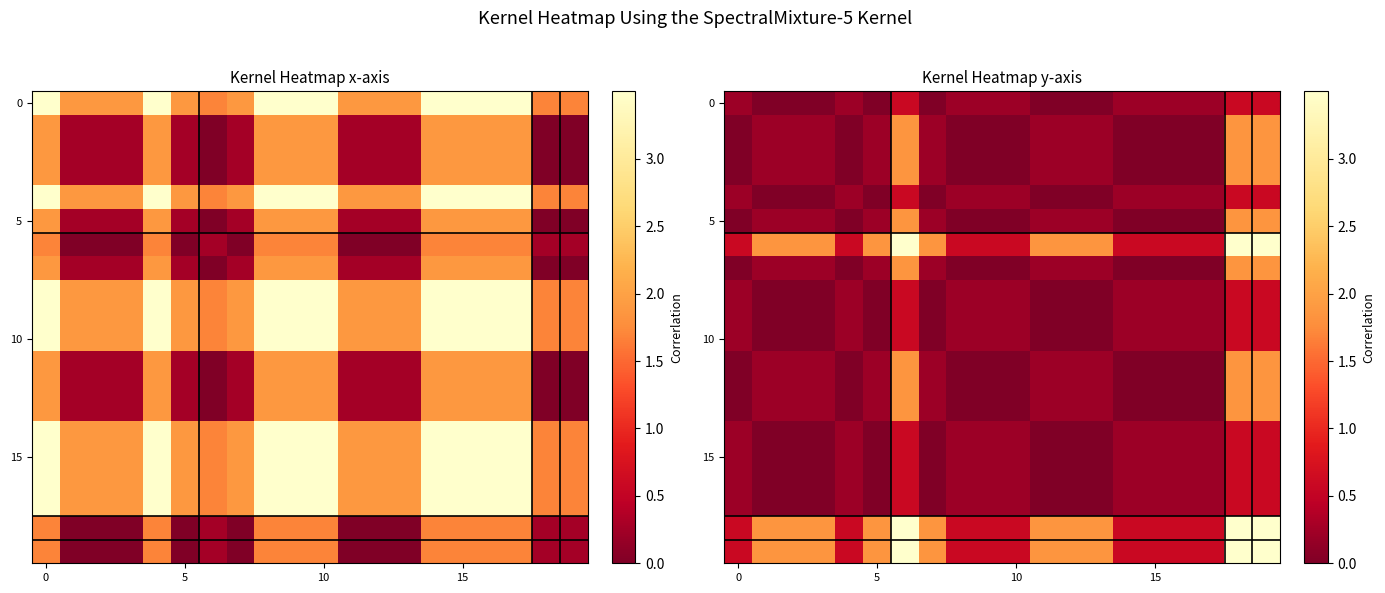

Between 16 and 5, which is larger?

16